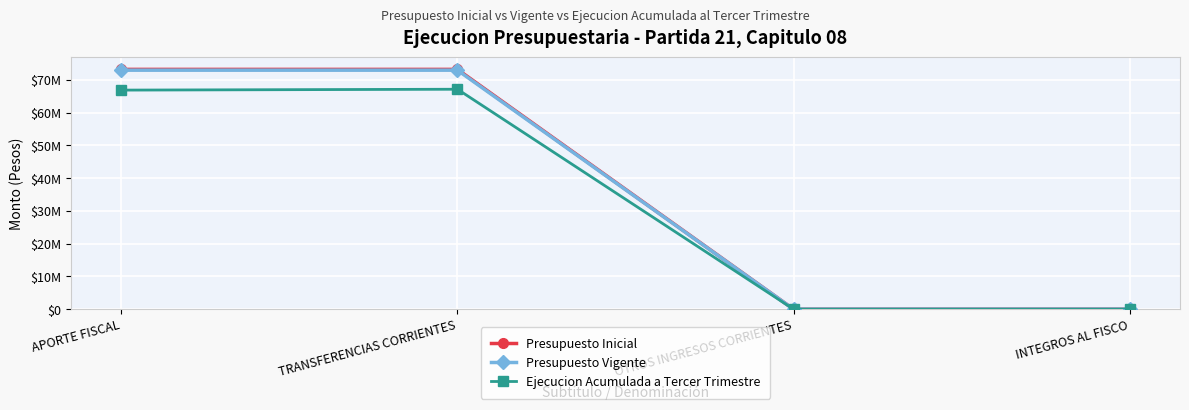

At which category is the sum across all series the highest?

TRANSFERENCIAS CORRIENTES